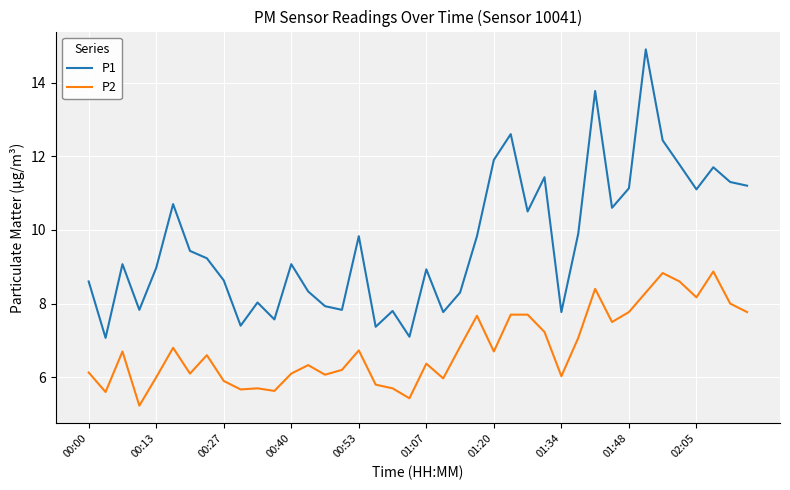

Does the chart have visible grid lines?

Yes